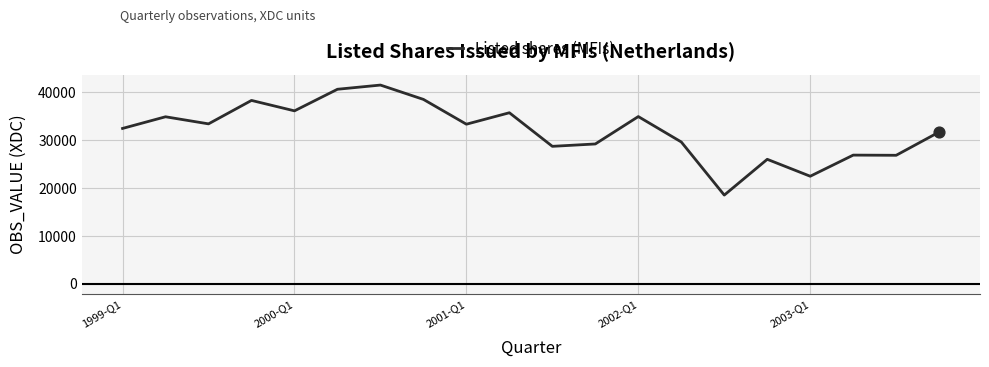

What is the difference between the maximum and minimum values?

22978